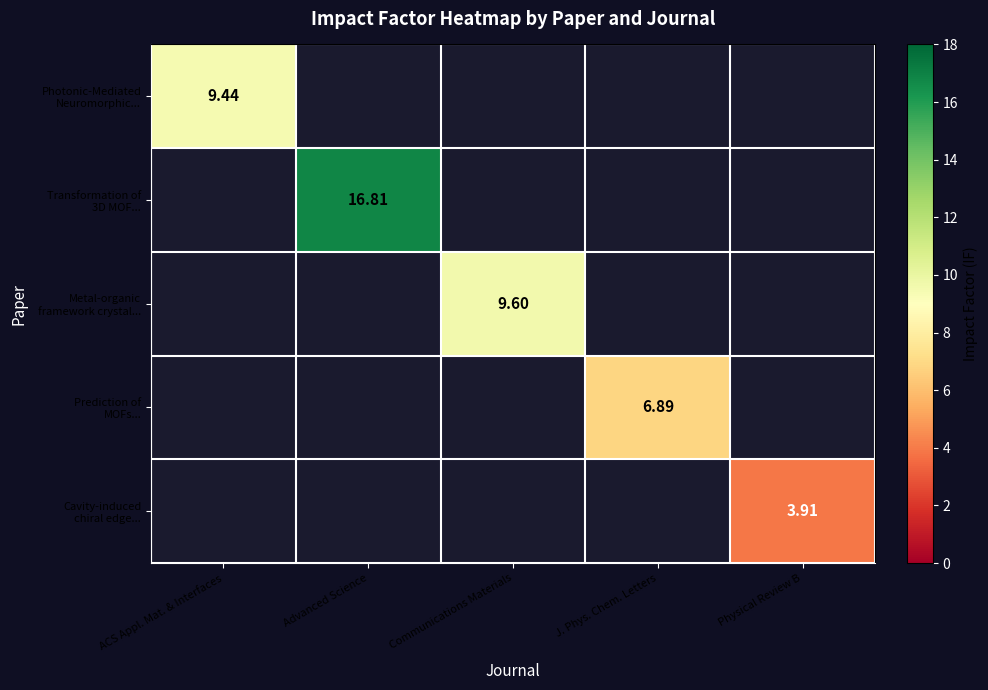

Which has a higher value, Communications Materials or Advanced Science?

Advanced Science